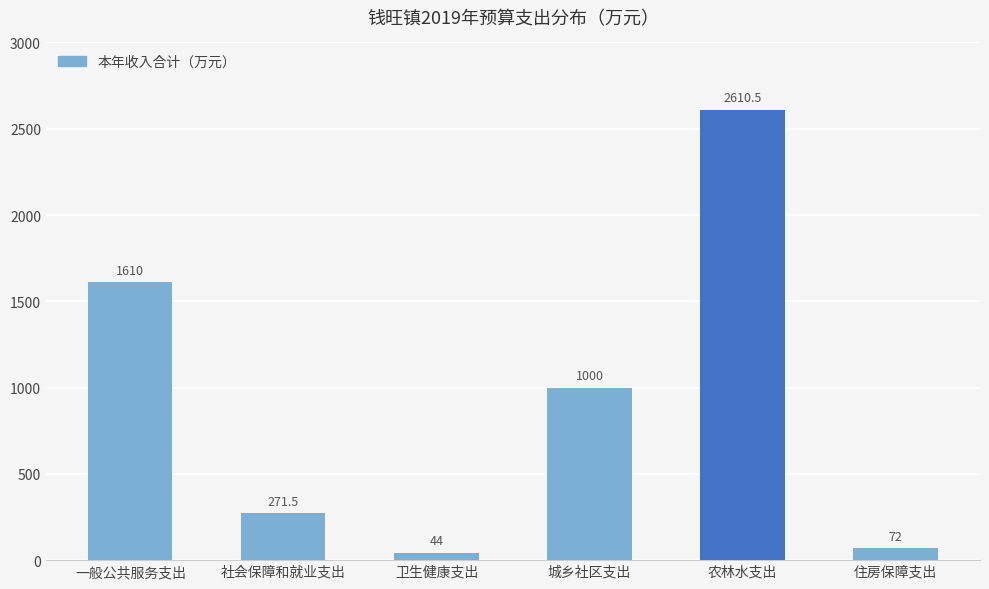

What is the difference between the maximum and minimum values?

2566.5